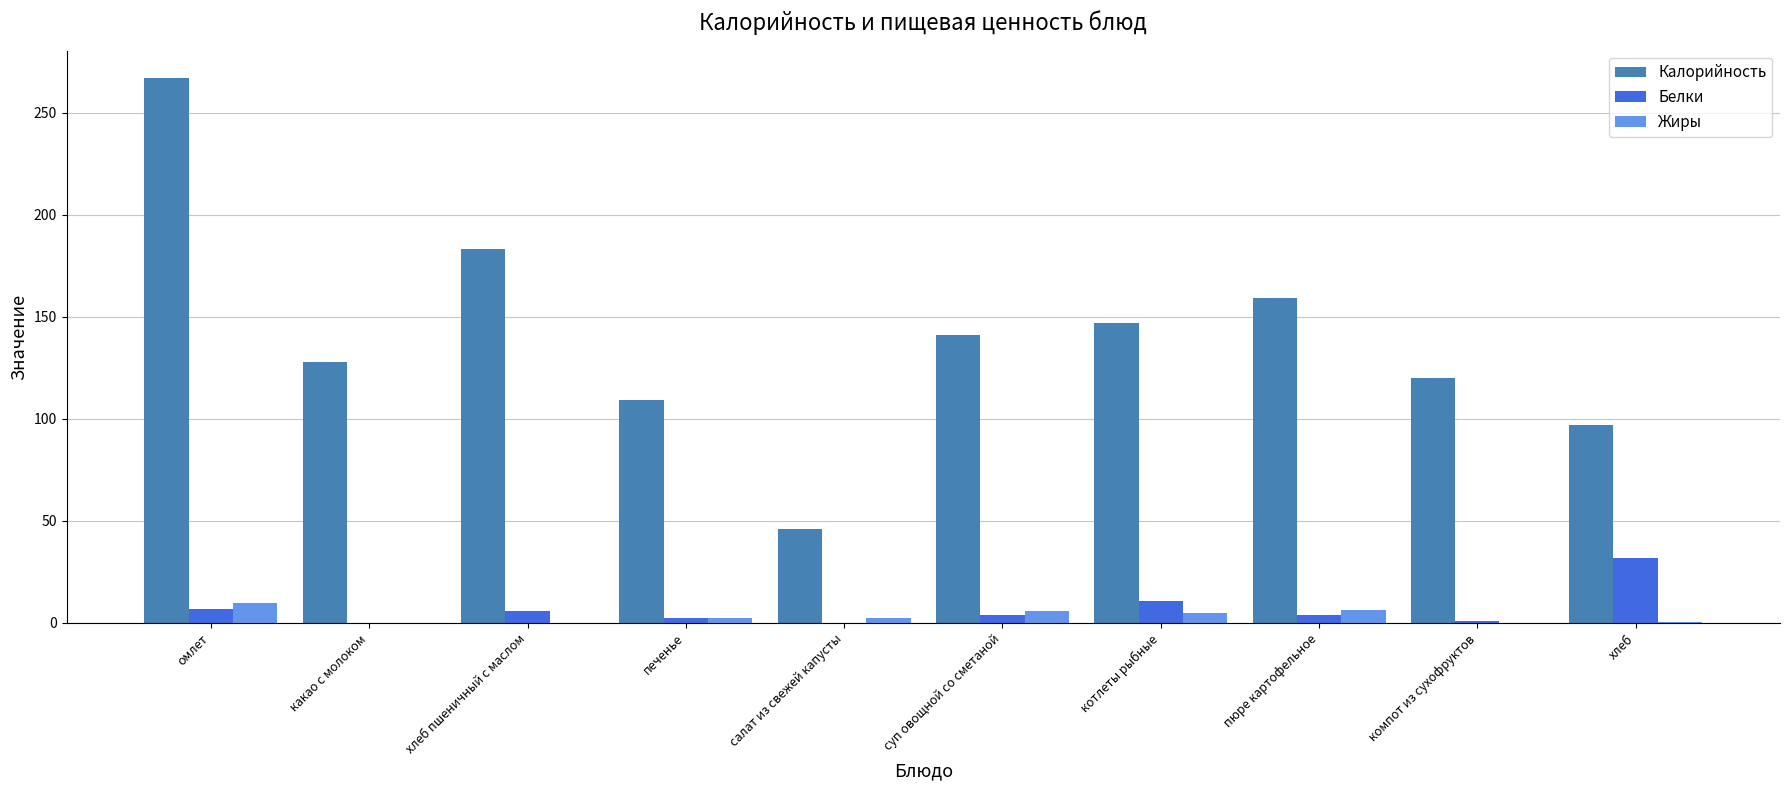

Which series has the widest spread of values?

Калорийность